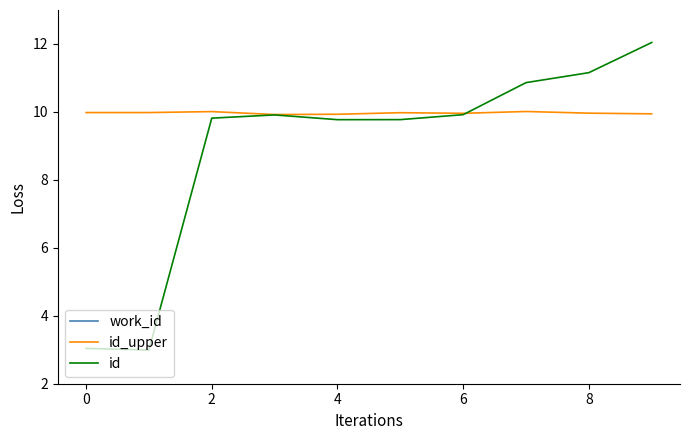

Is it true that id_upper equals 10.0 at 0?

True